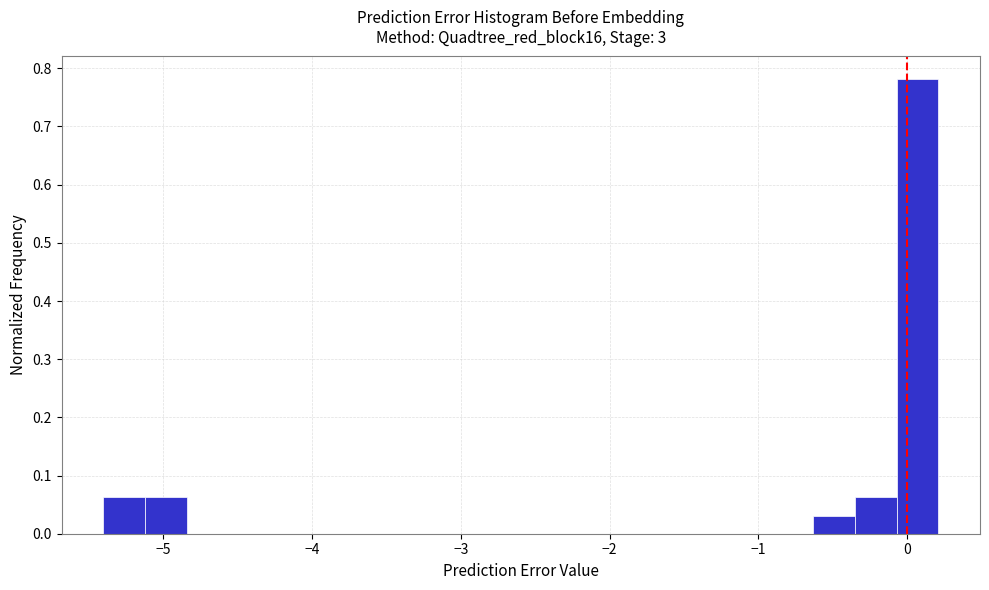

Around what value on the x-axis is the tallest bar? Give the approximate position of its centre, as read against the axis.

0.1